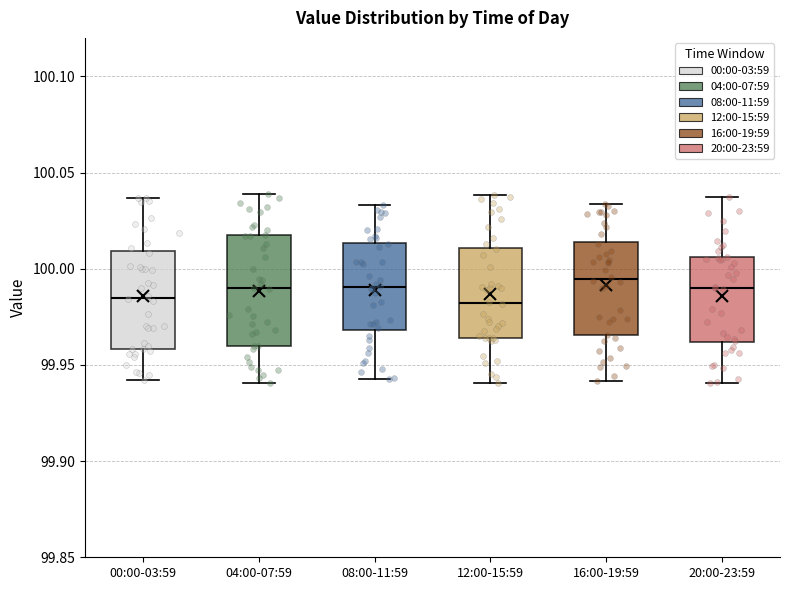

Where does the lower whisker of the box for 00:00-03:59 end on the y-axis? The values are not printed on the chart, so give them approximately, as read against the axis.

99.940